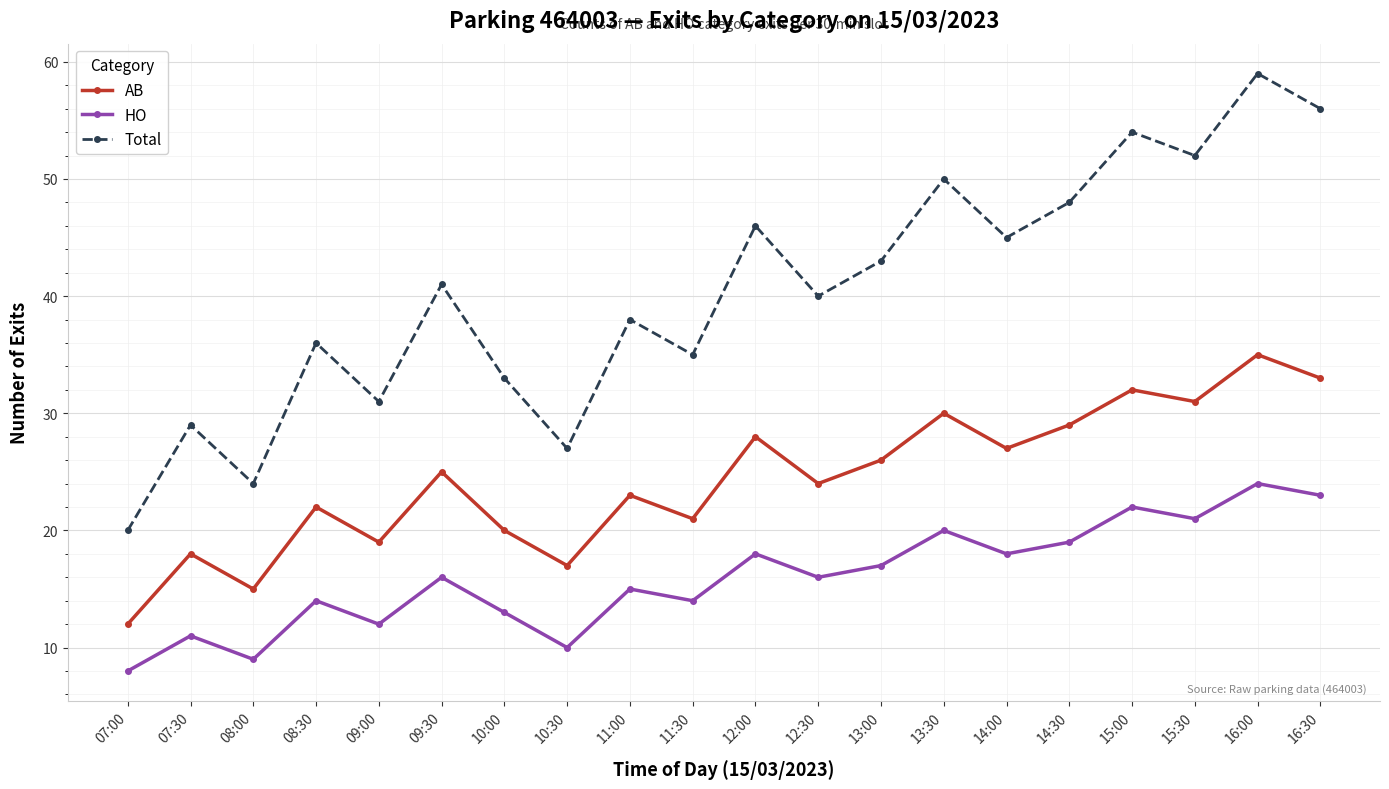

What is the difference between the maximum and minimum values in the Total series?

39